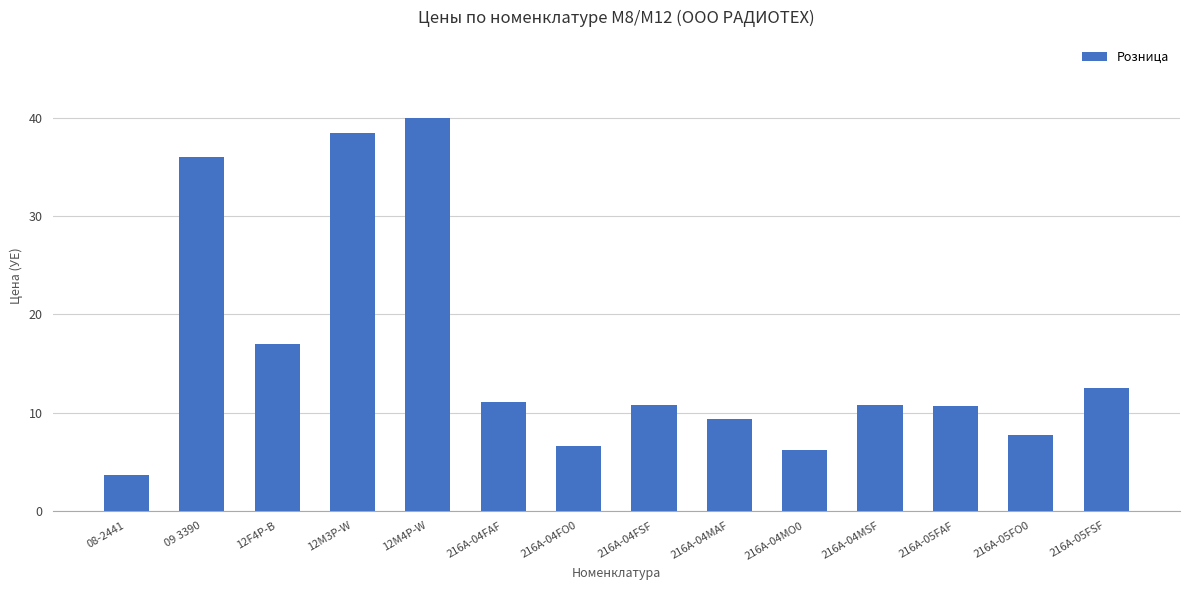

True or false: the data shows 3.5 at 216A-04MSF.

False